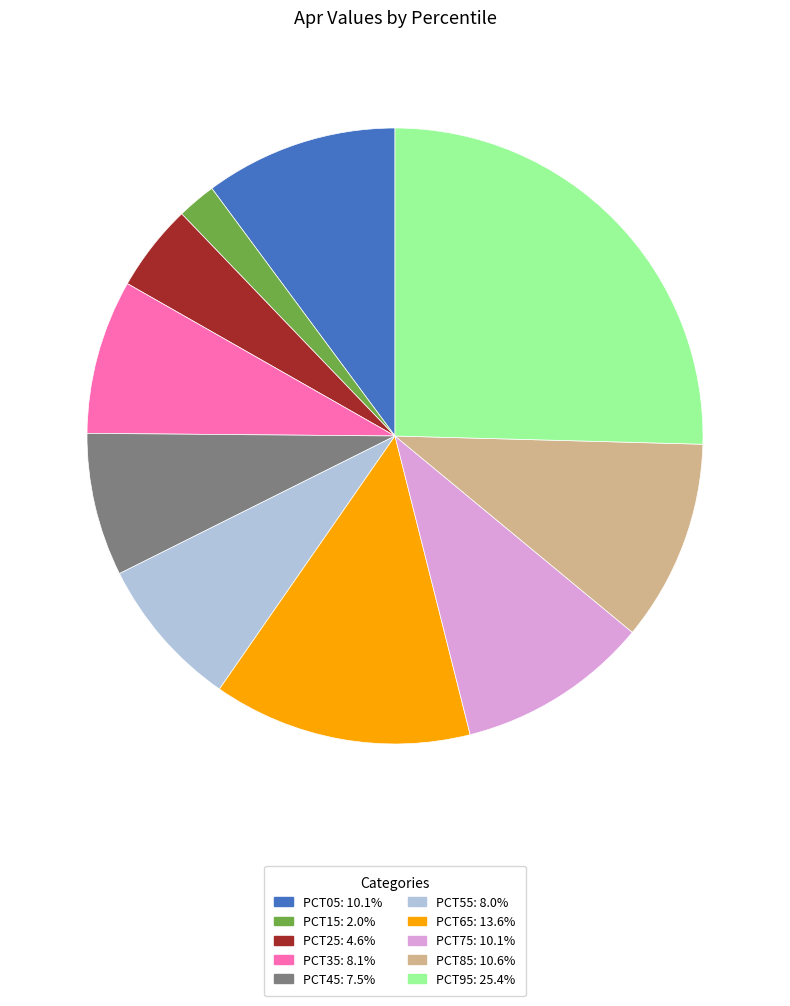

Does any single category account for the majority?

No